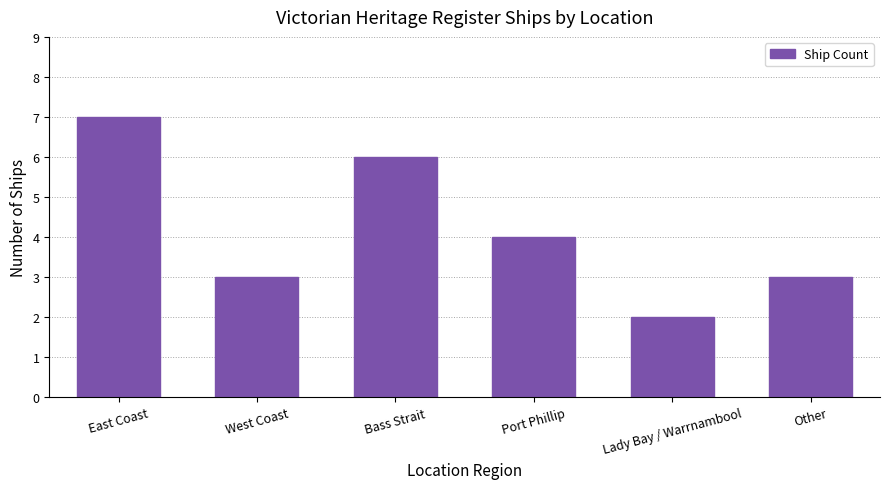

What is the maximum value shown in the chart?

7